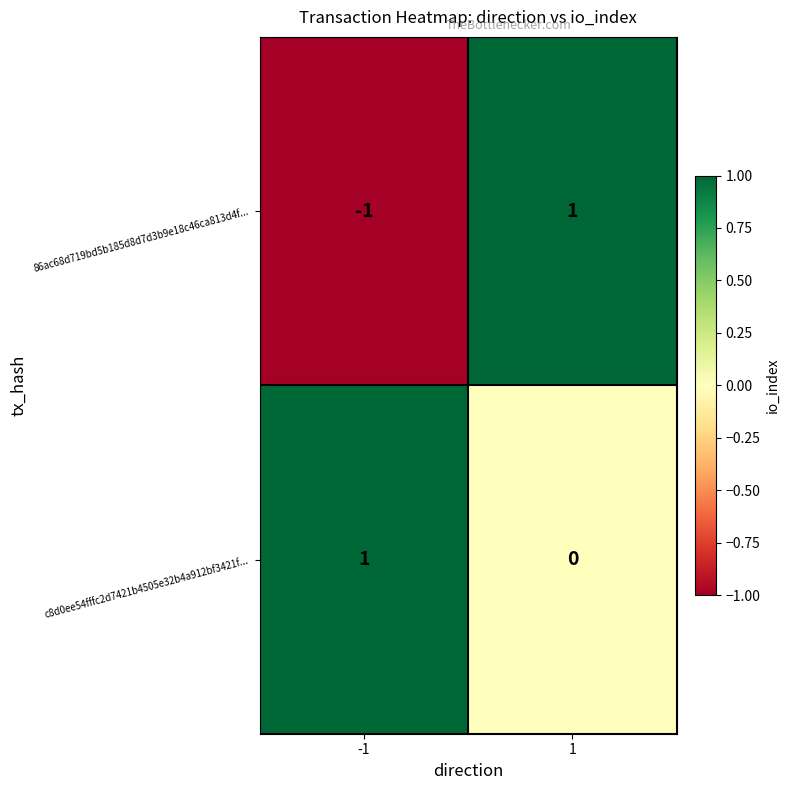

The c8d0ee54fffc2d7421b4505e32b4a912bf3421f... series shows 0 at 1. True or false?

True